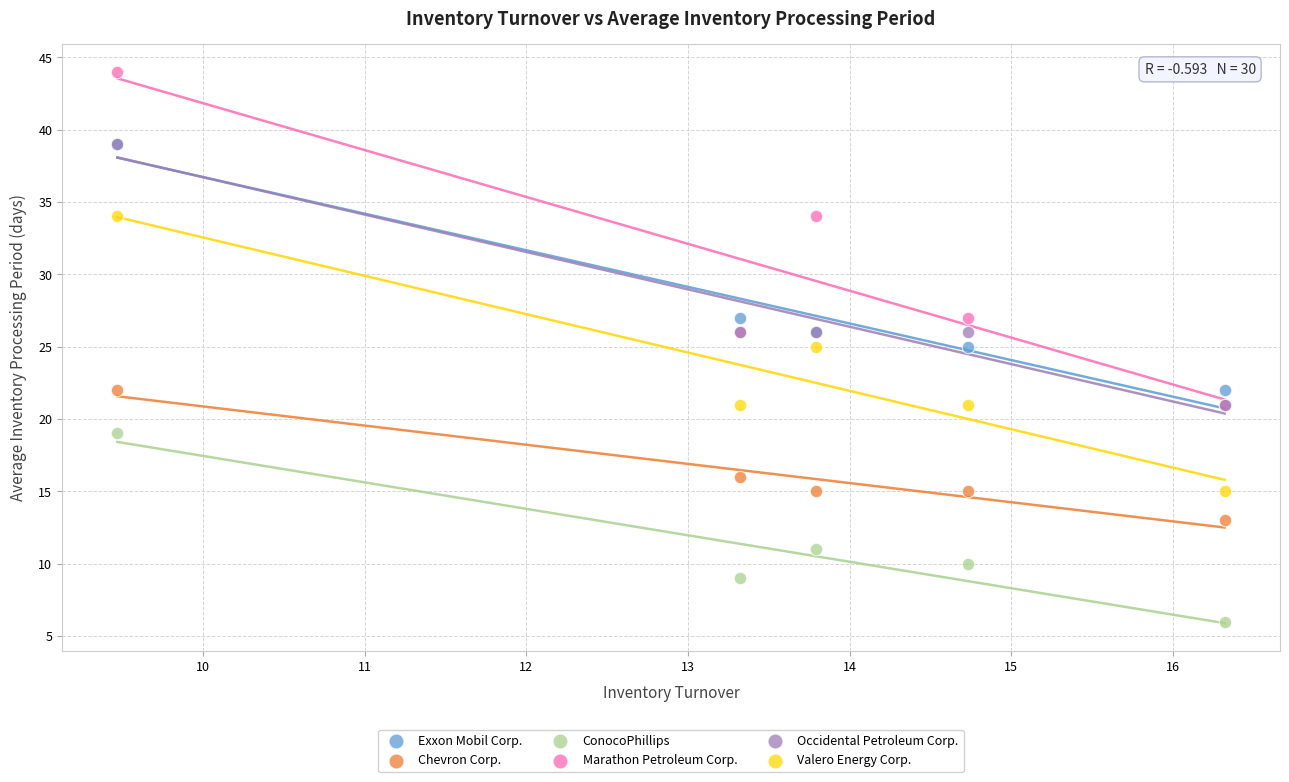

What are all the series names shown in the legend?

Exxon Mobil Corp., Chevron Corp., ConocoPhillips, Marathon Petroleum Corp., Occidental Petroleum Corp., Valero Energy Corp.